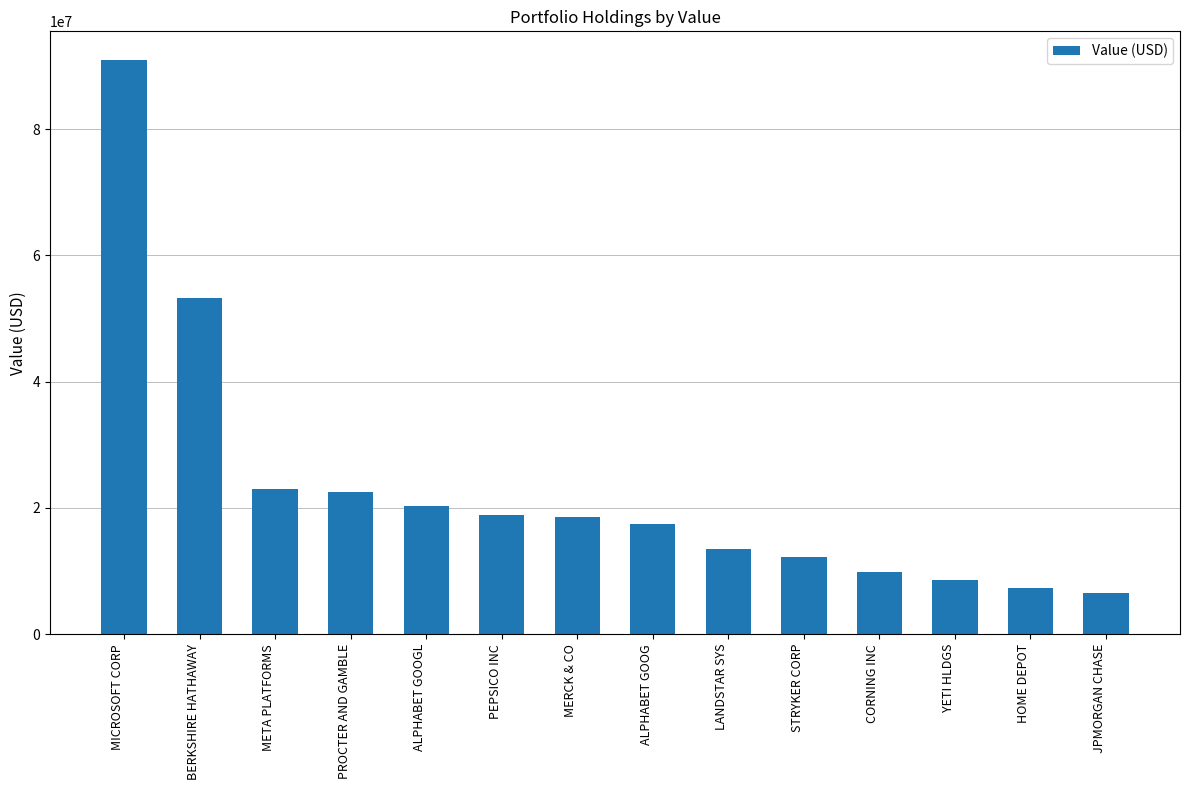

Count the number of data series in this chart.

1